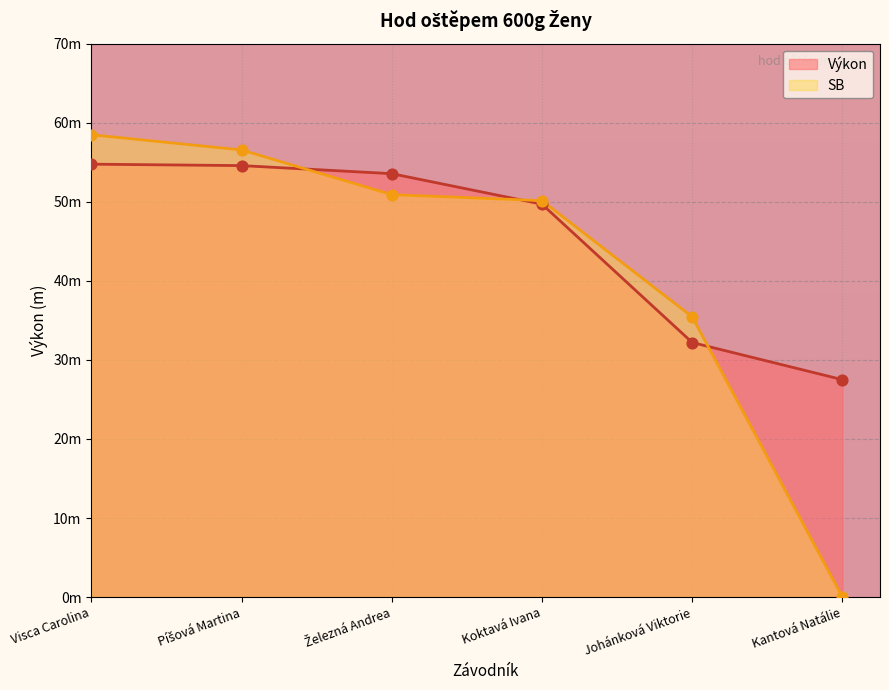

Which series reaches the minimum Y coordinate?

SB